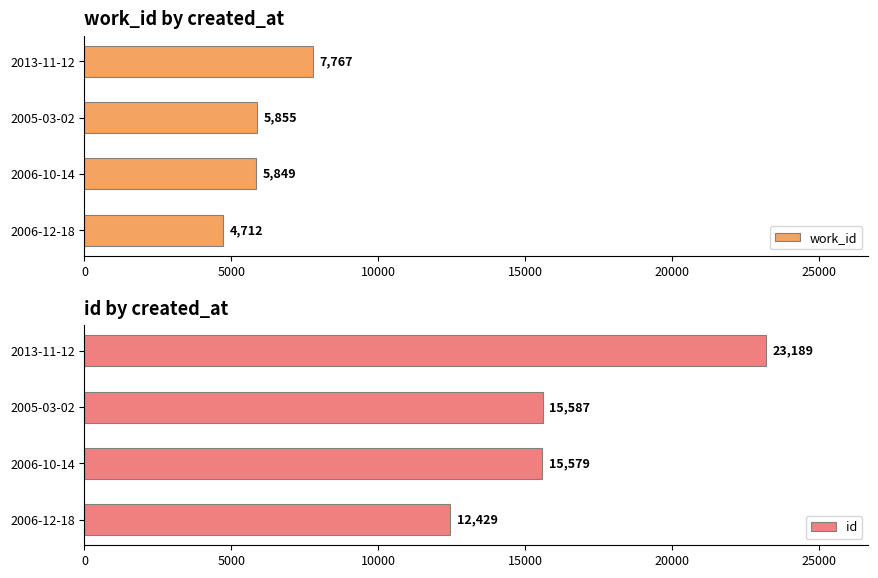

Read the id value at 2005-03-02.

15587